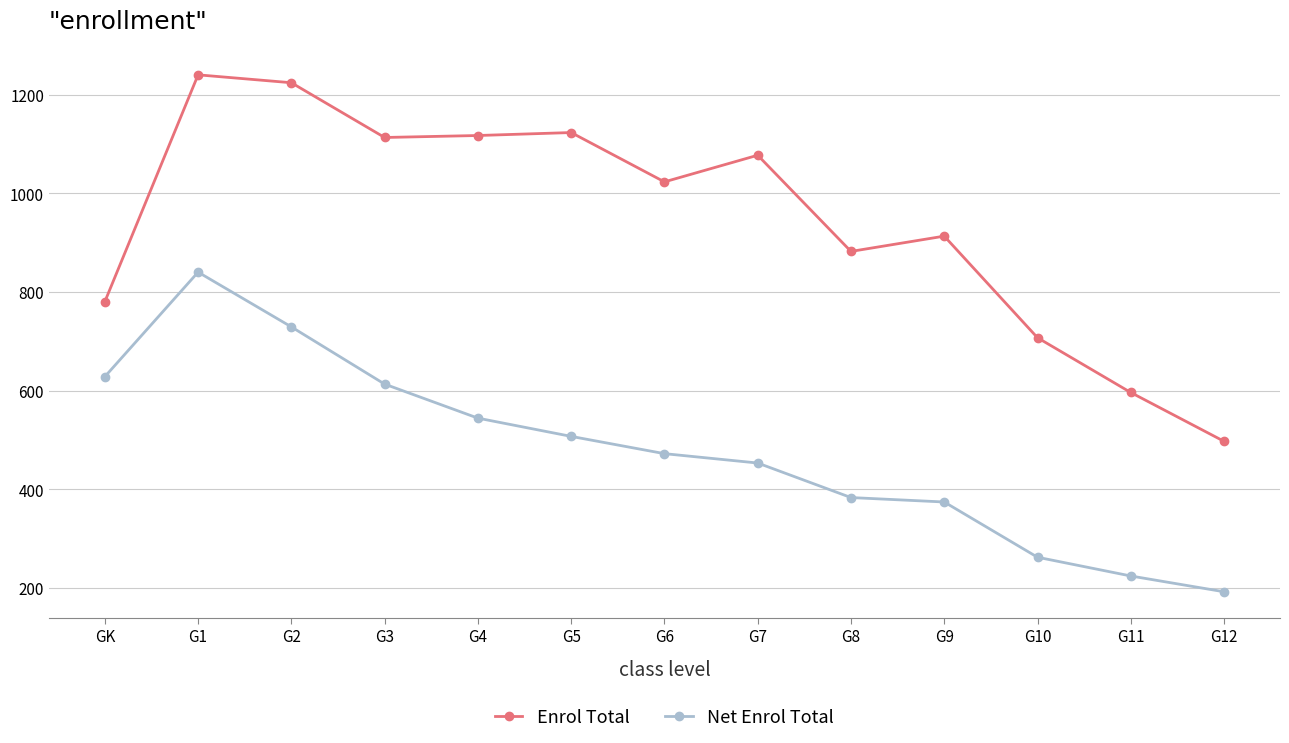

Between G6 and G9, which series saw the biggest shift?

Enrol Total